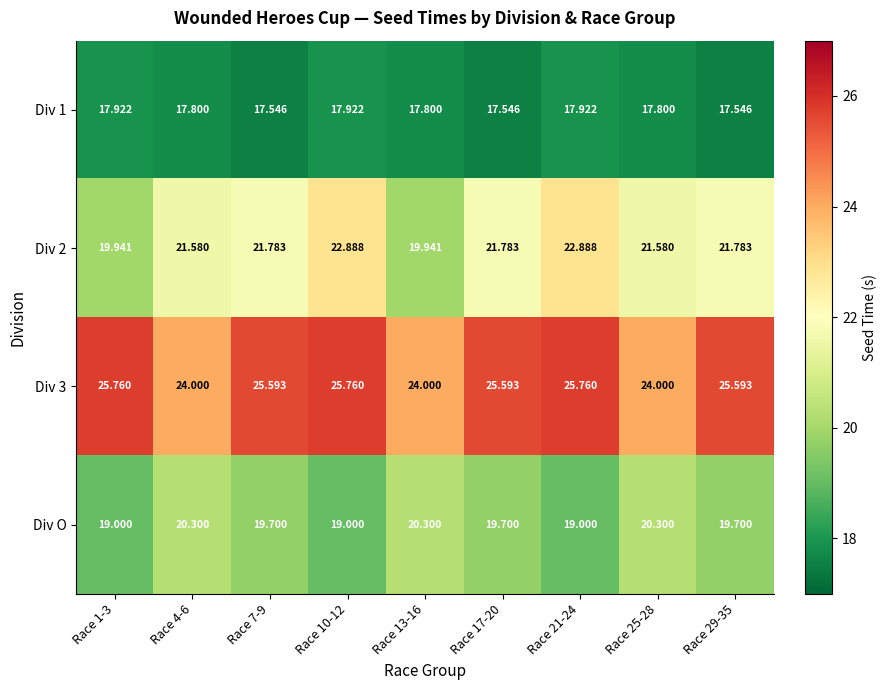

Is the value of Div O at Race 10-12 greater than the value of Div 2 at Race 4-6?

No